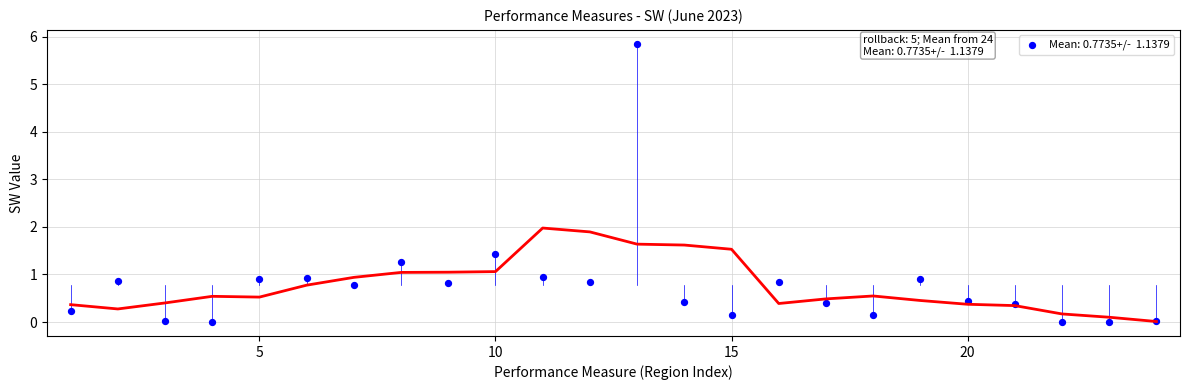

What Y value in the scatter plot is closest to 2?

1.4